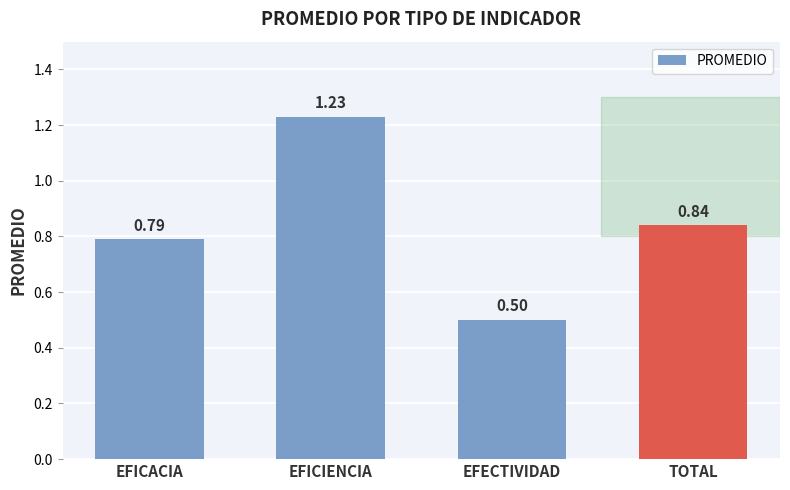

Rank the categories by value from highest to lowest.

EFICIENCIA, TOTAL, EFICACIA, EFECTIVIDAD